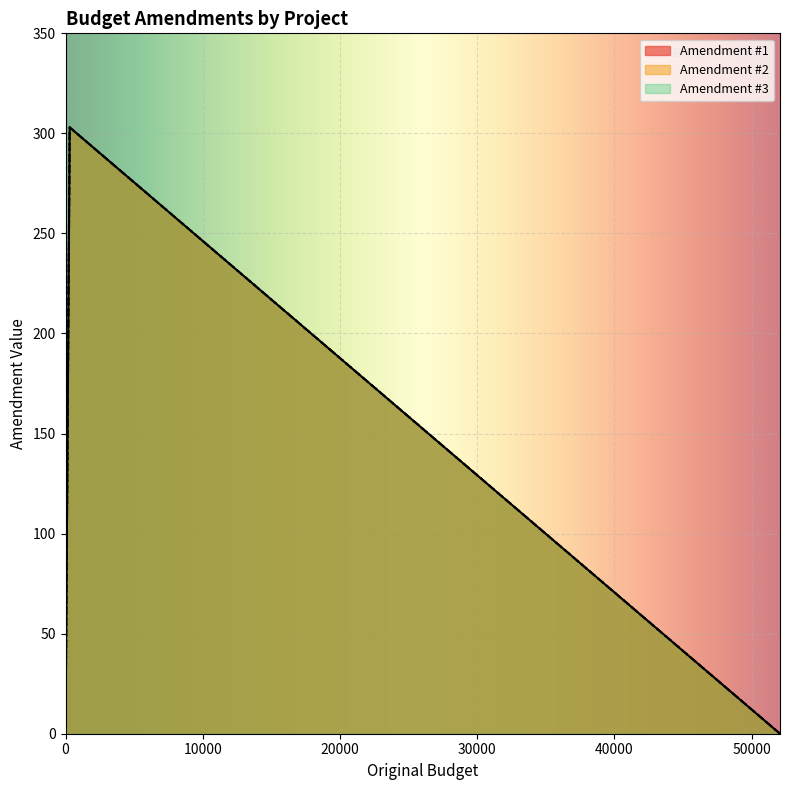

Is the value of Amendment #1 at 0 greater than the value of Amendment #2 at 0?

No